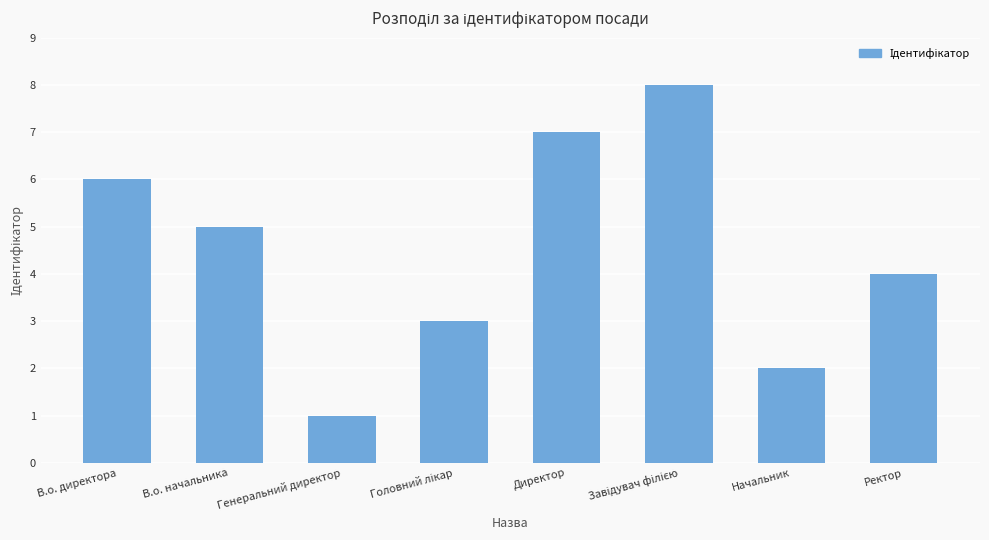

Between Ректор and Генеральний директор, which is larger?

Ректор